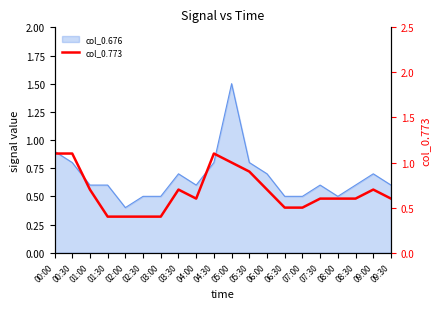

What position from the right is 05:00?

10